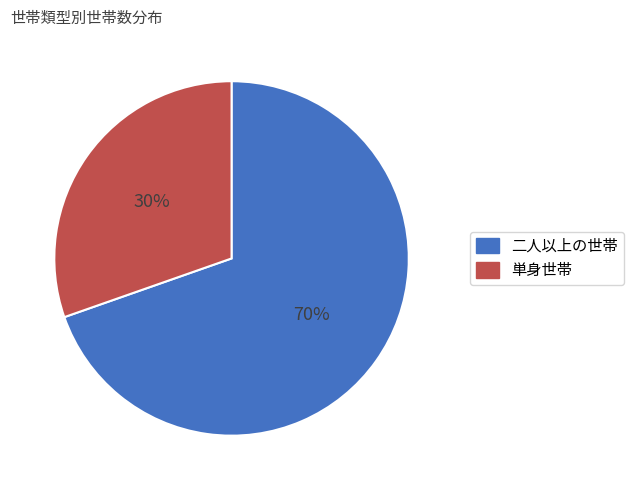

To the nearest percent, what is the average slice percentage?

50%